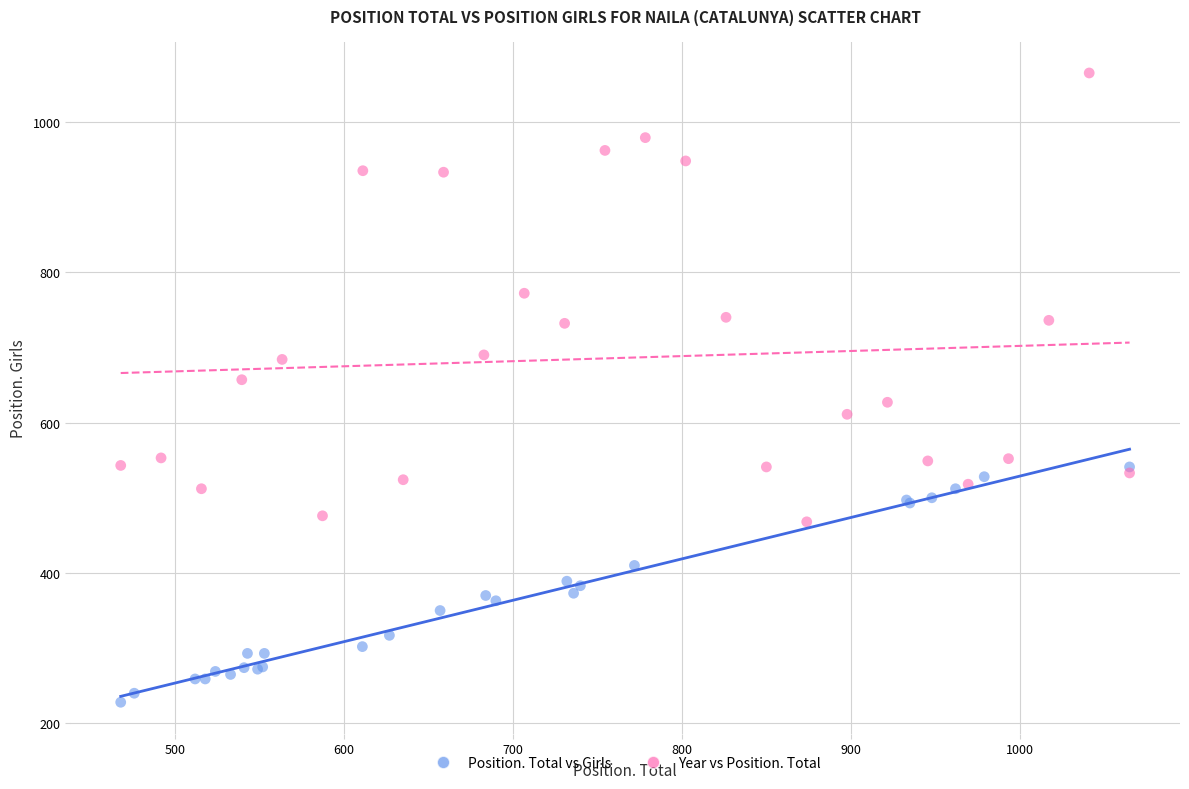

Which series reaches the minimum Y coordinate?

Position. Total vs Girls